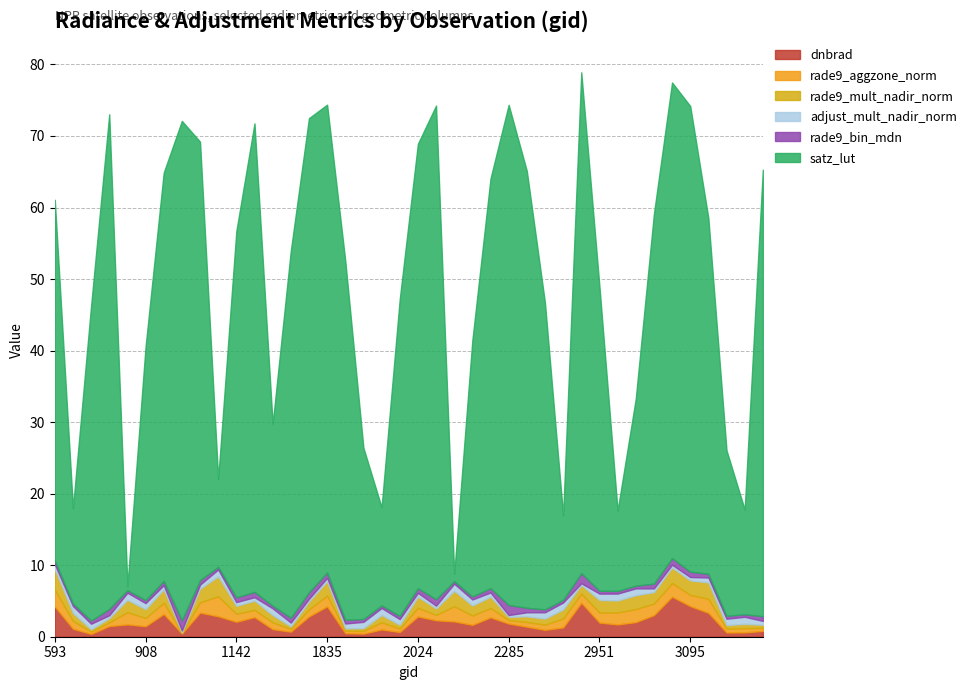

True or false: rade9_bin_mdn has a value of 0.6 at 2339.

False